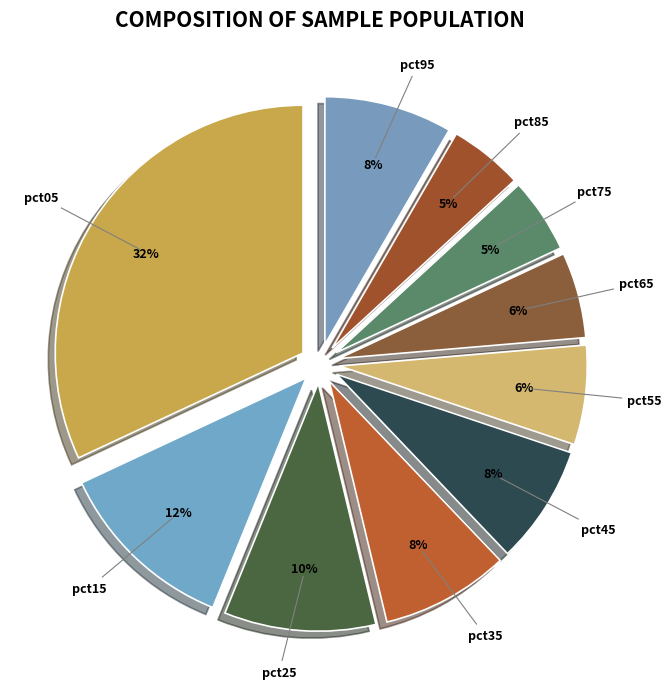

Does pct75 represent more than half of the total?

No